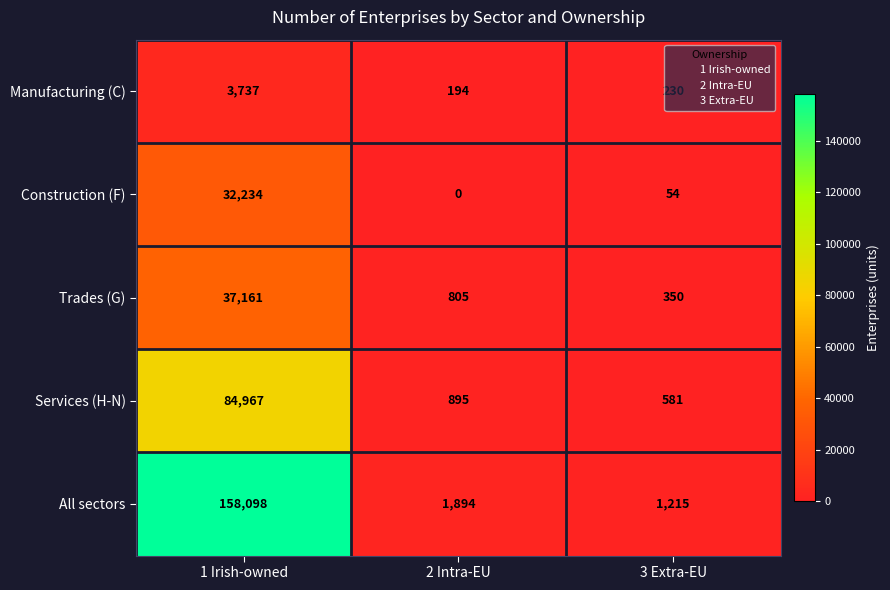

At how many categories does at least one series exceed 97137?

1